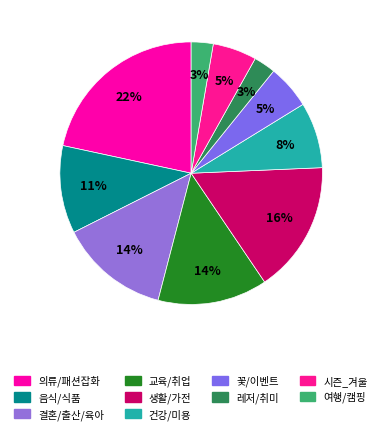

To the nearest percent, what is the average slice percentage?

10%